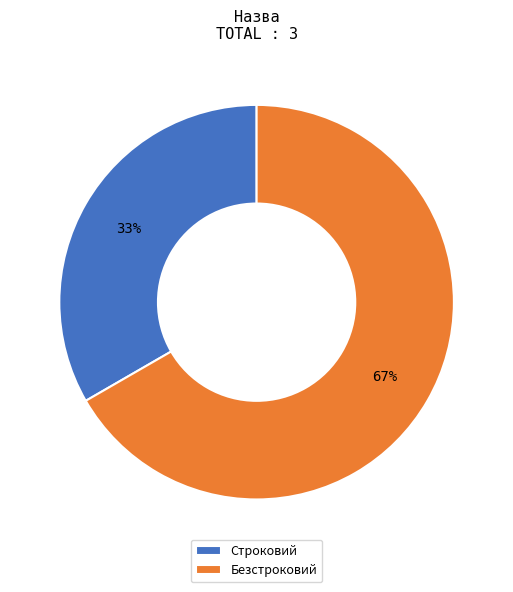

Is there a majority slice in this chart?

Yes